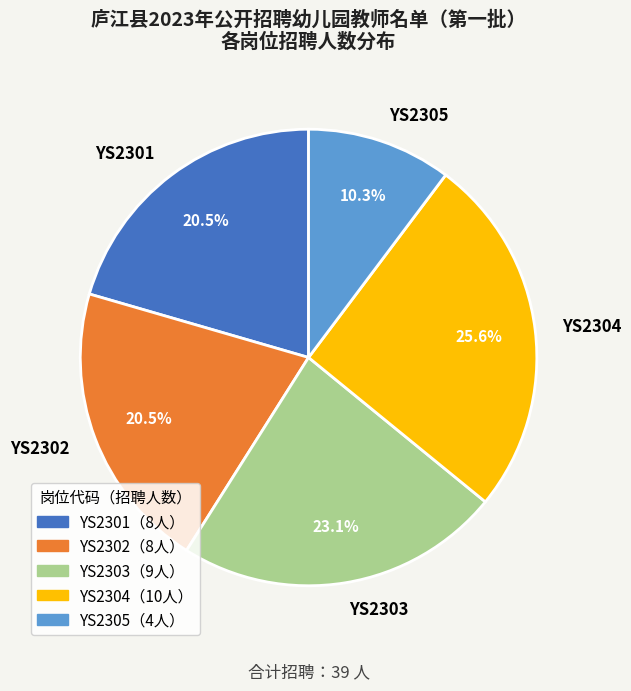

What percentage is NOT represented by YS2302?

79.5%